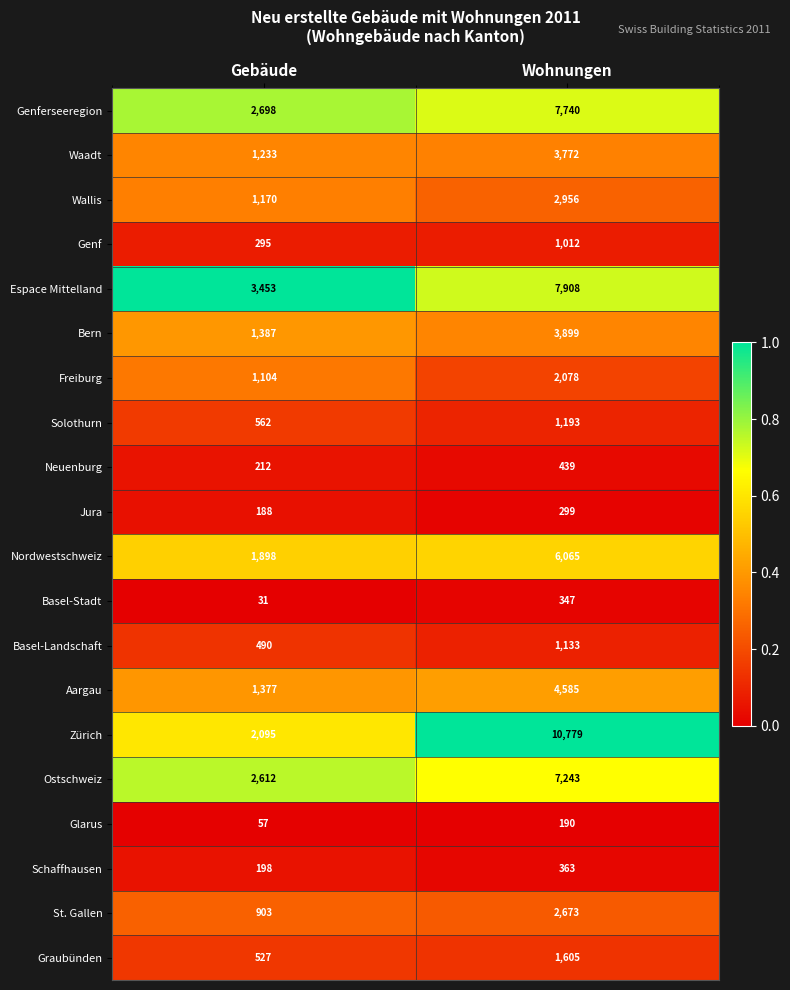

At which label is Basel-Landschaft closest to 811?

Gebäude